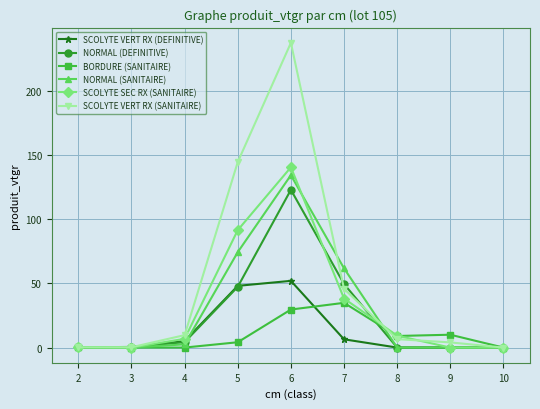

True or false: SCOLYTE SEC RX (SANITAIRE) has more than 1 points higher than both neighbors.

False